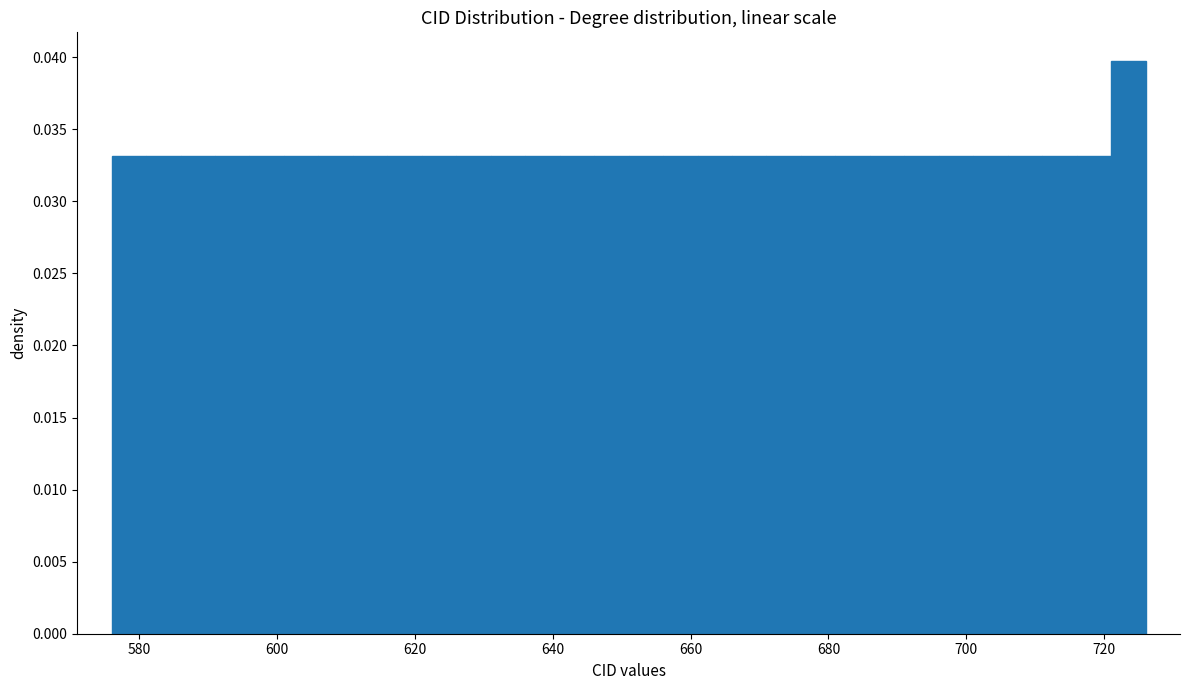

Read against the x-axis, roughly where is the centre of the tallest bar?

724